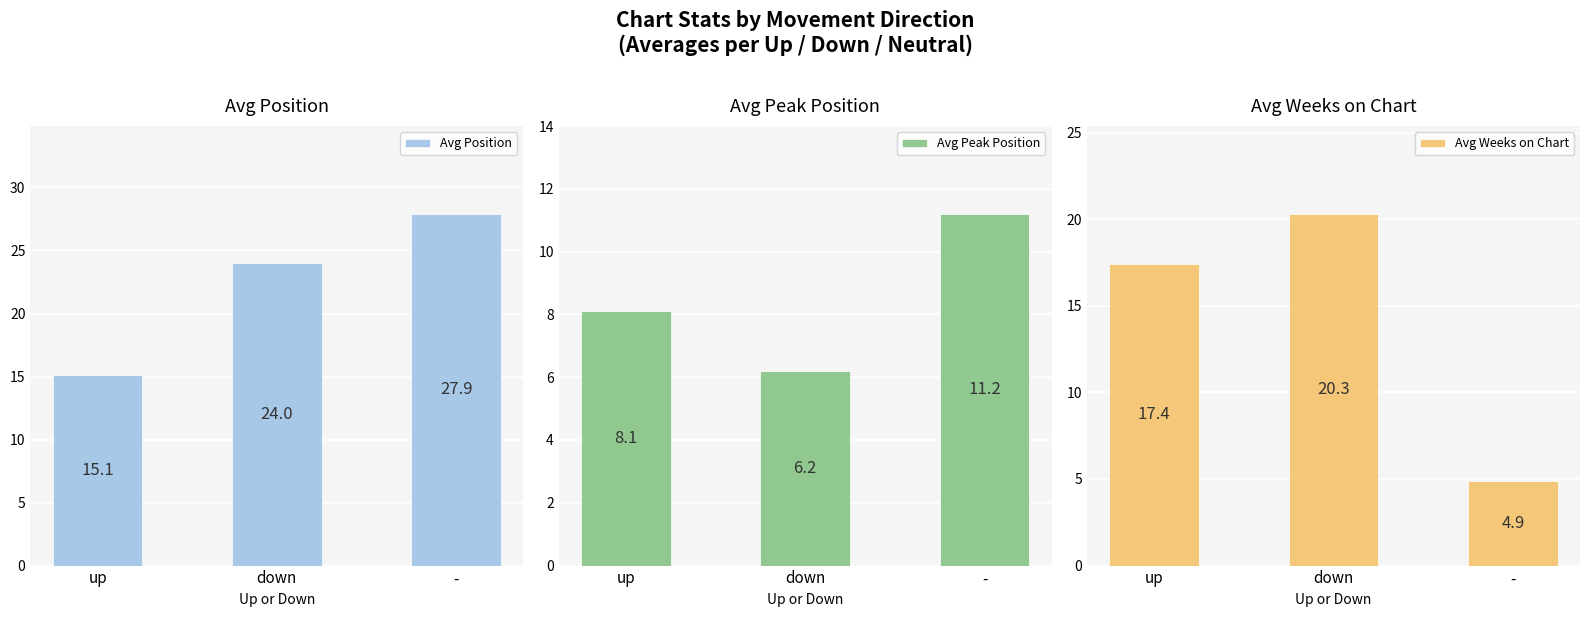

What is the average value of the Avg Weeks on Chart series?

14.2